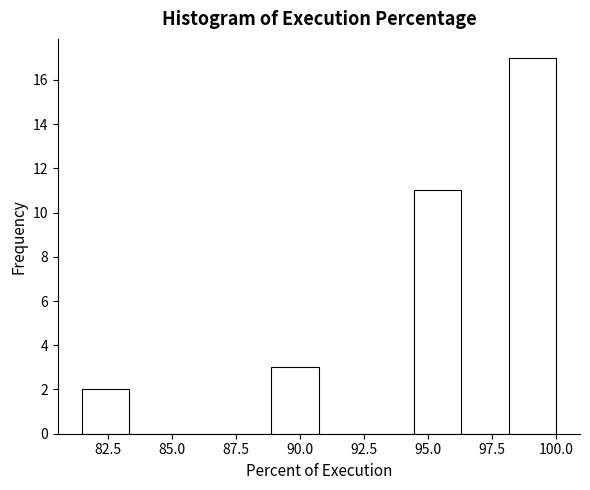

Around what value on the x-axis is the tallest bar? Give the approximate position of its centre, as read against the axis.

99.0